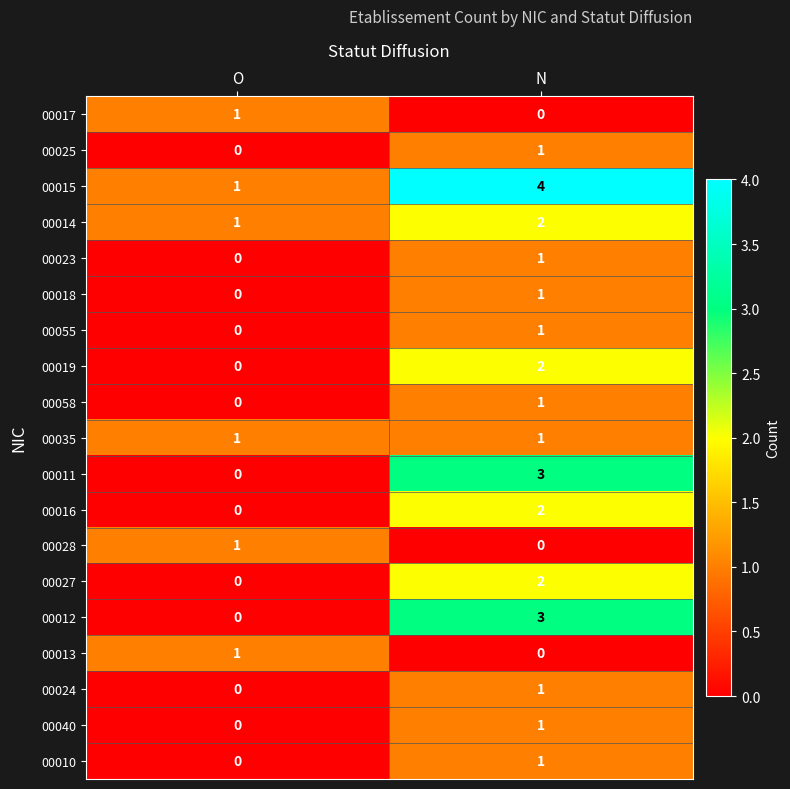

What is the total value across all series at O?

6